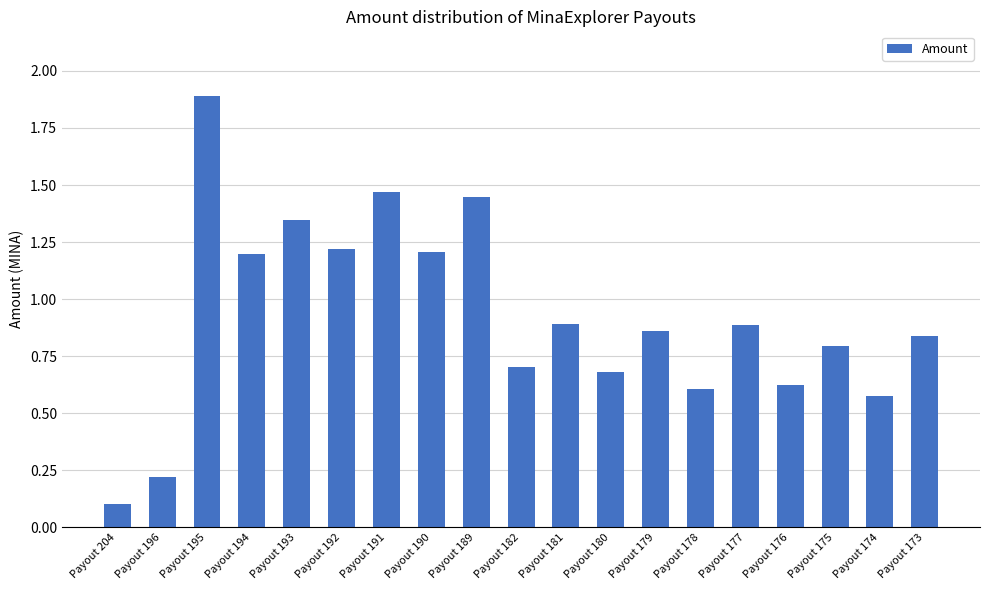

Count the number of categories in the chart.

19